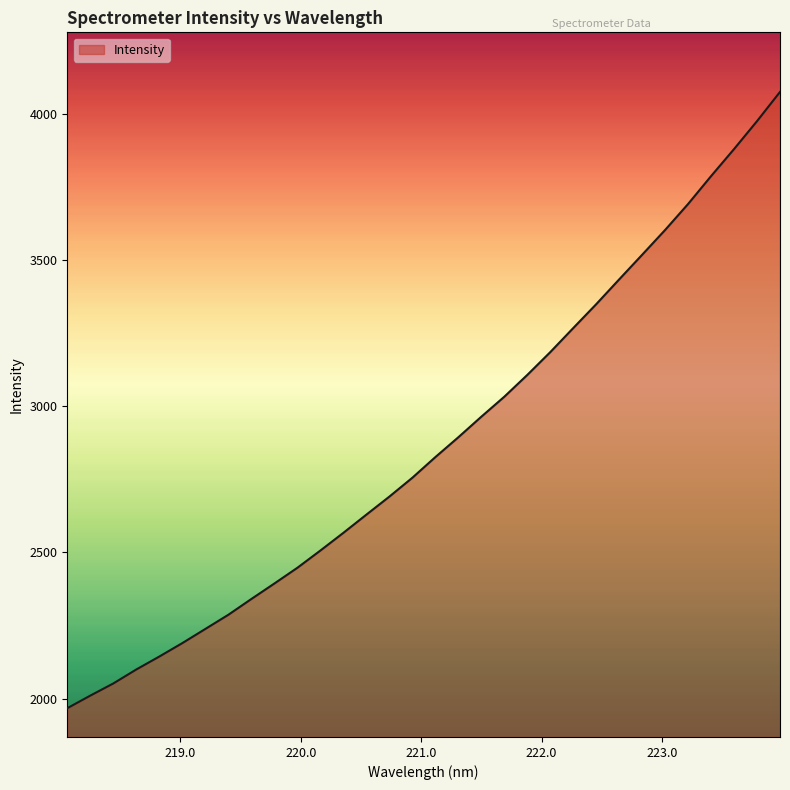

What is the smallest value displayed?

1967.3